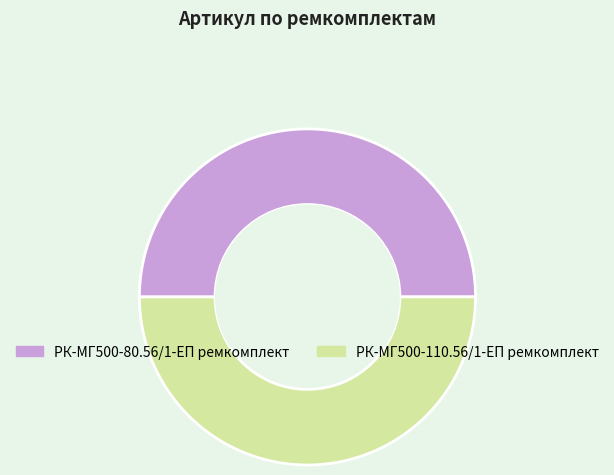

What is the ratio of the value at РК-МГ500-110.56/1-ЕП ремкомплект to the value at РК-МГ500-80.56/1-ЕП ремкомплект?

1.0